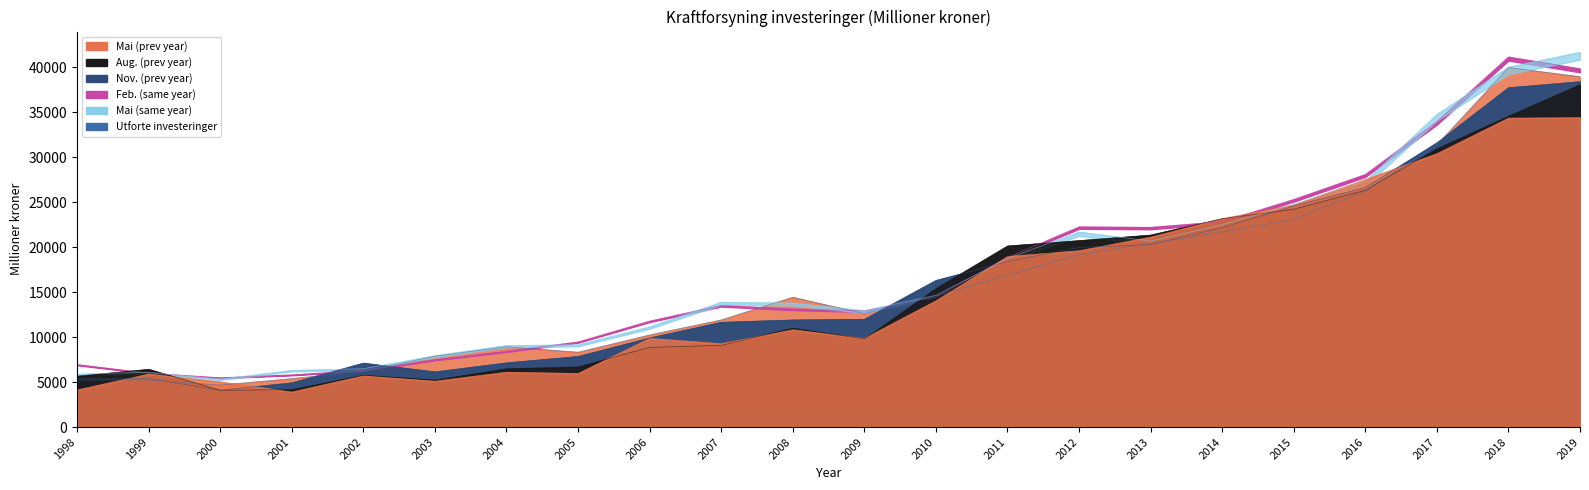

At which category is the sum across all series the highest?

2019